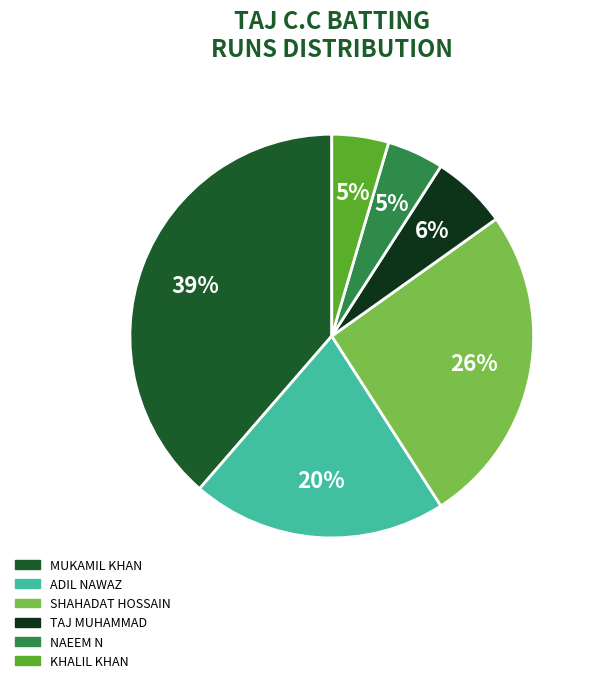

To the nearest percent, what is the average slice percentage?

17%